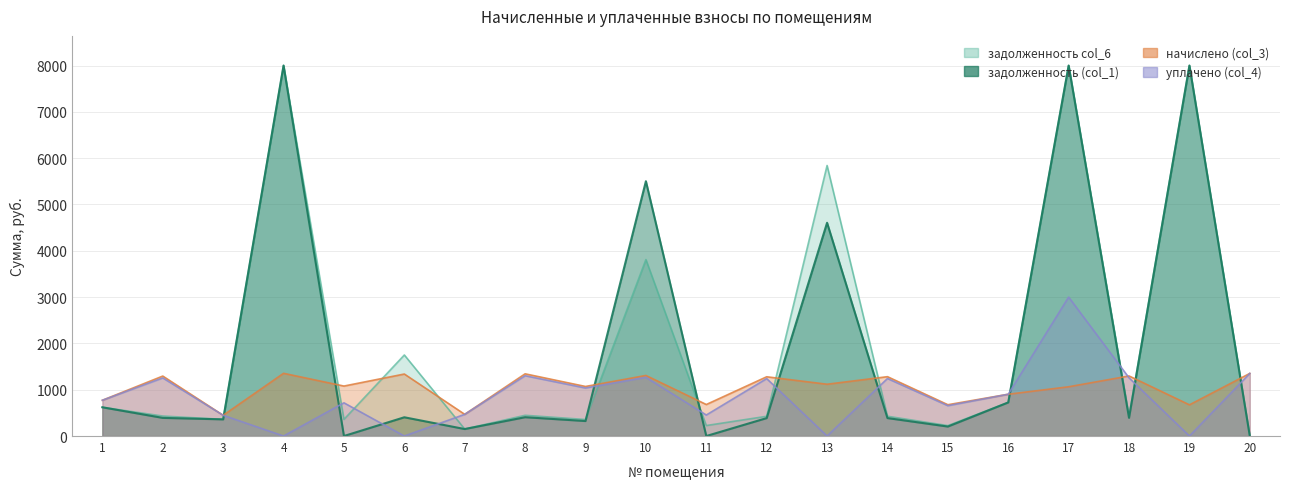

Where is the first local minimum for начислено (col_3)?

3